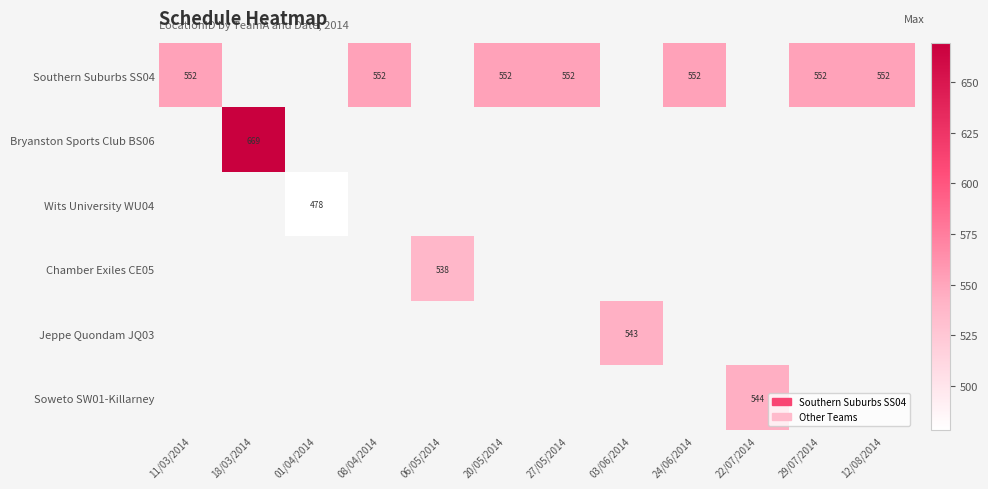

How many distinct data groups are displayed?

6